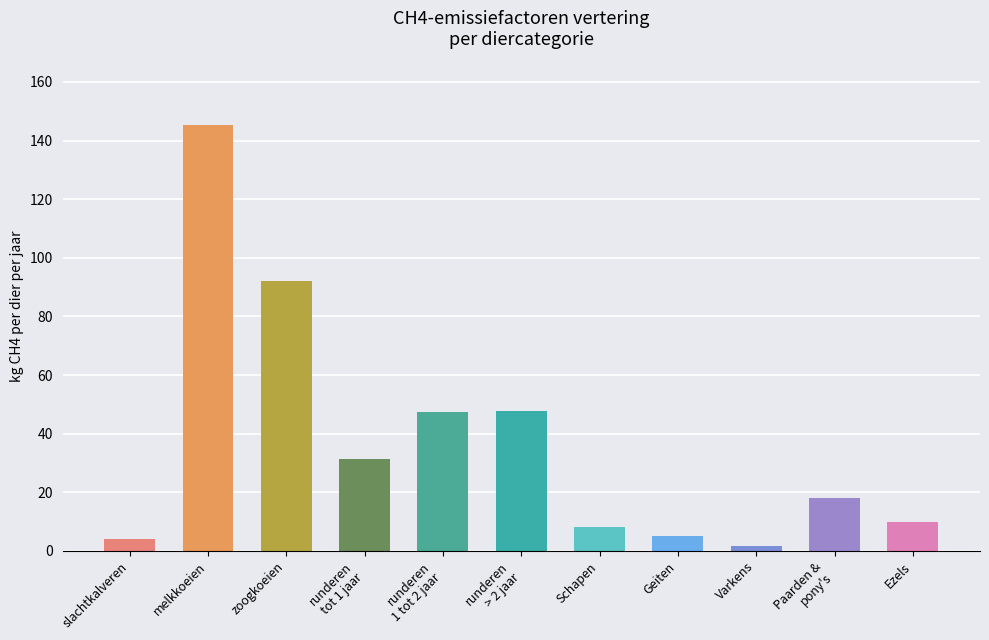

What is the ratio of the value at Geiten to the value at zoogkoeien?

0.1